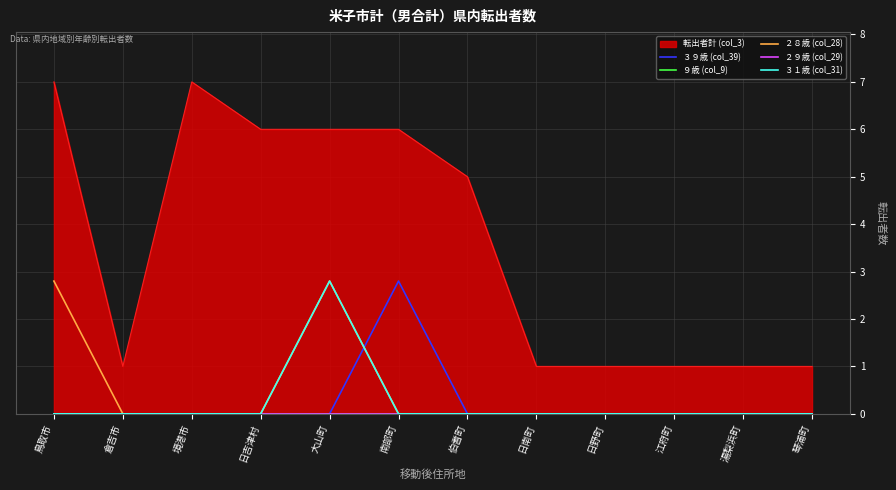

True or false: ３９歳 (col_39) has more than 2 points higher than both neighbors.

False